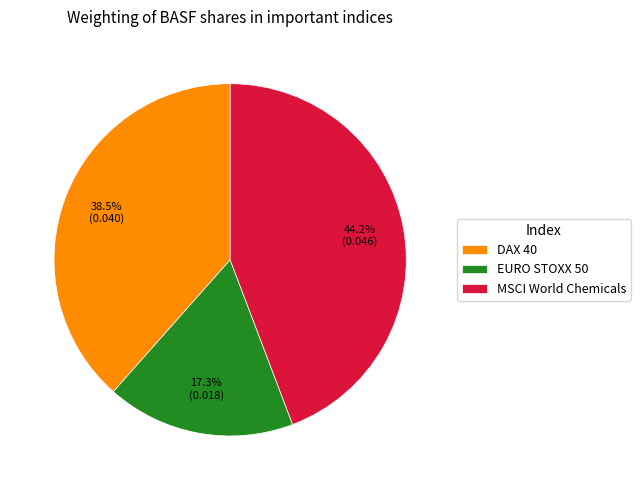

Does EURO STOXX 50 represent more than half of the total?

No